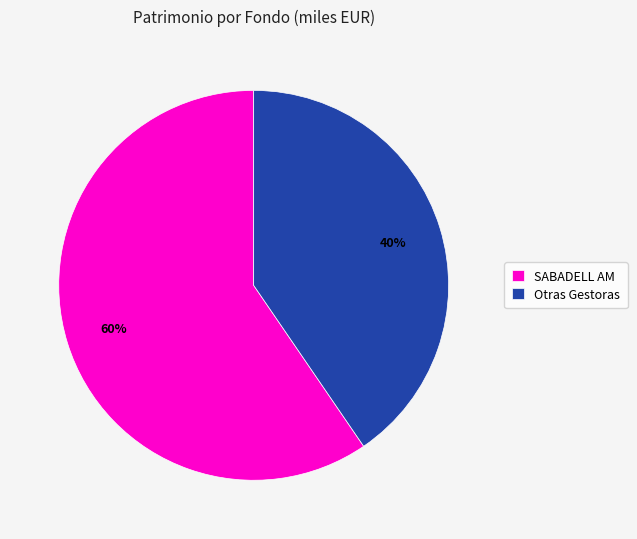

Which has a higher value, Otras Gestoras or SABADELL AM?

SABADELL AM